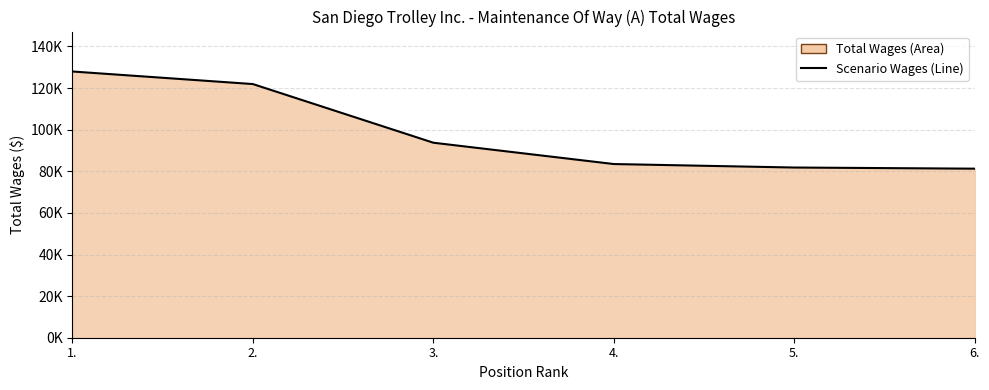

Which category has the lowest value across all series?

6.